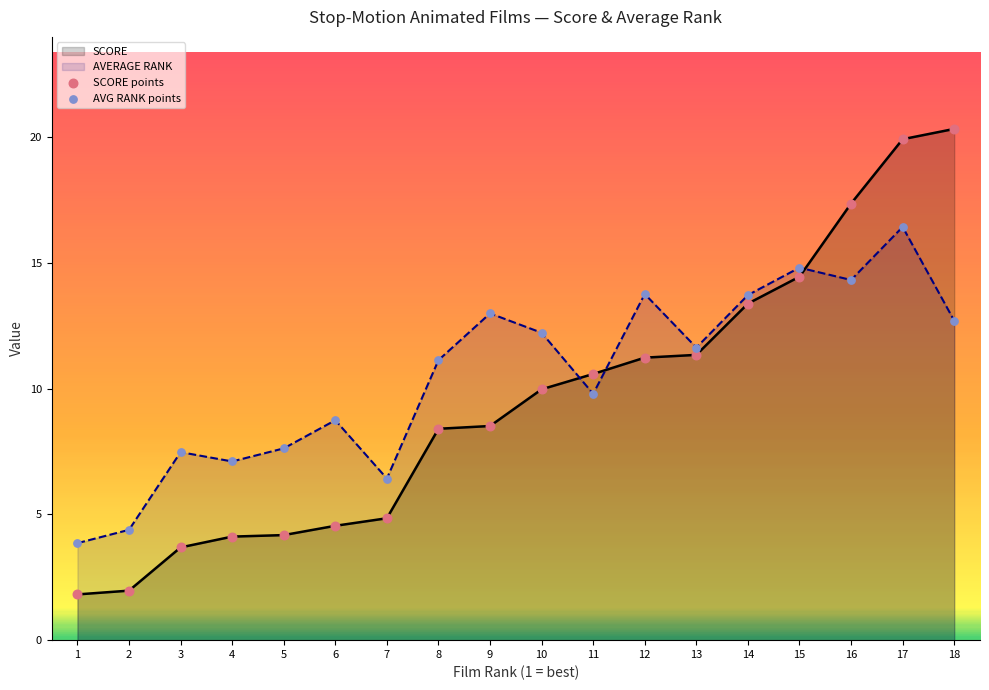

Is the value of AVERAGE RANK at 10 greater than the value of AVG RANK points at 6?

Yes